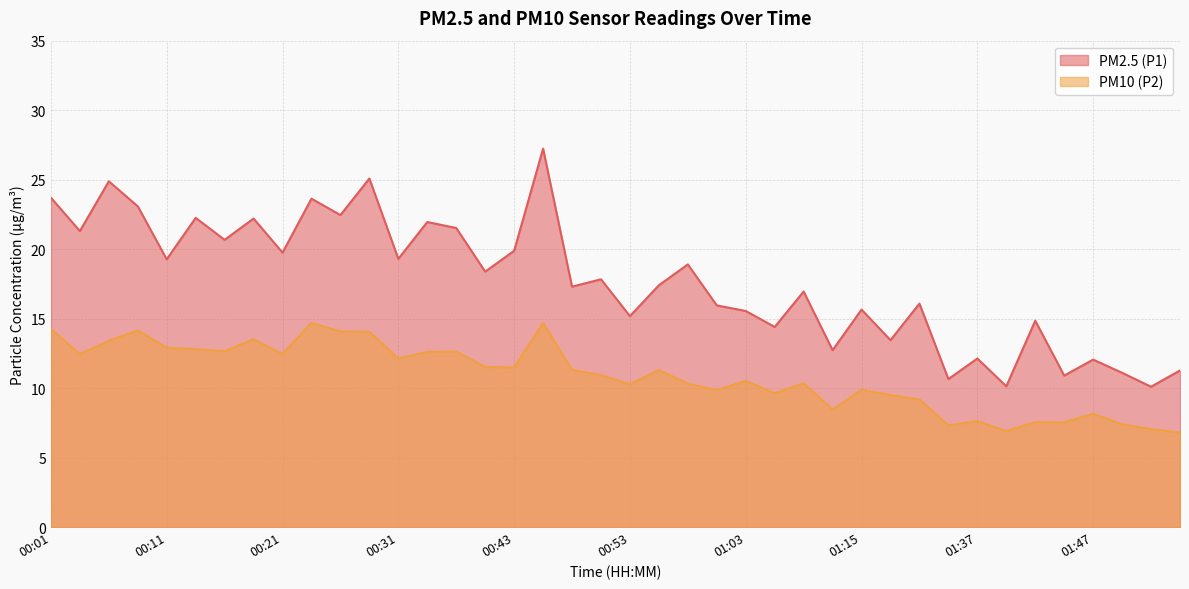

True or false: PM10 (P2) and PM2.5 (P1) intersect in this chart.

False